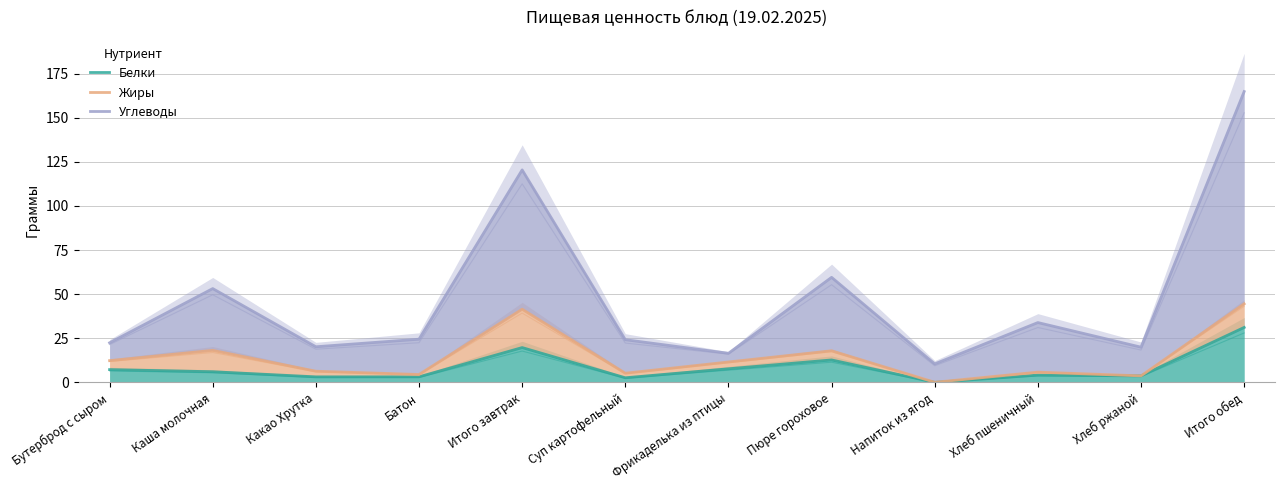

True or false: Белки and Углеводы intersect in this chart.

False